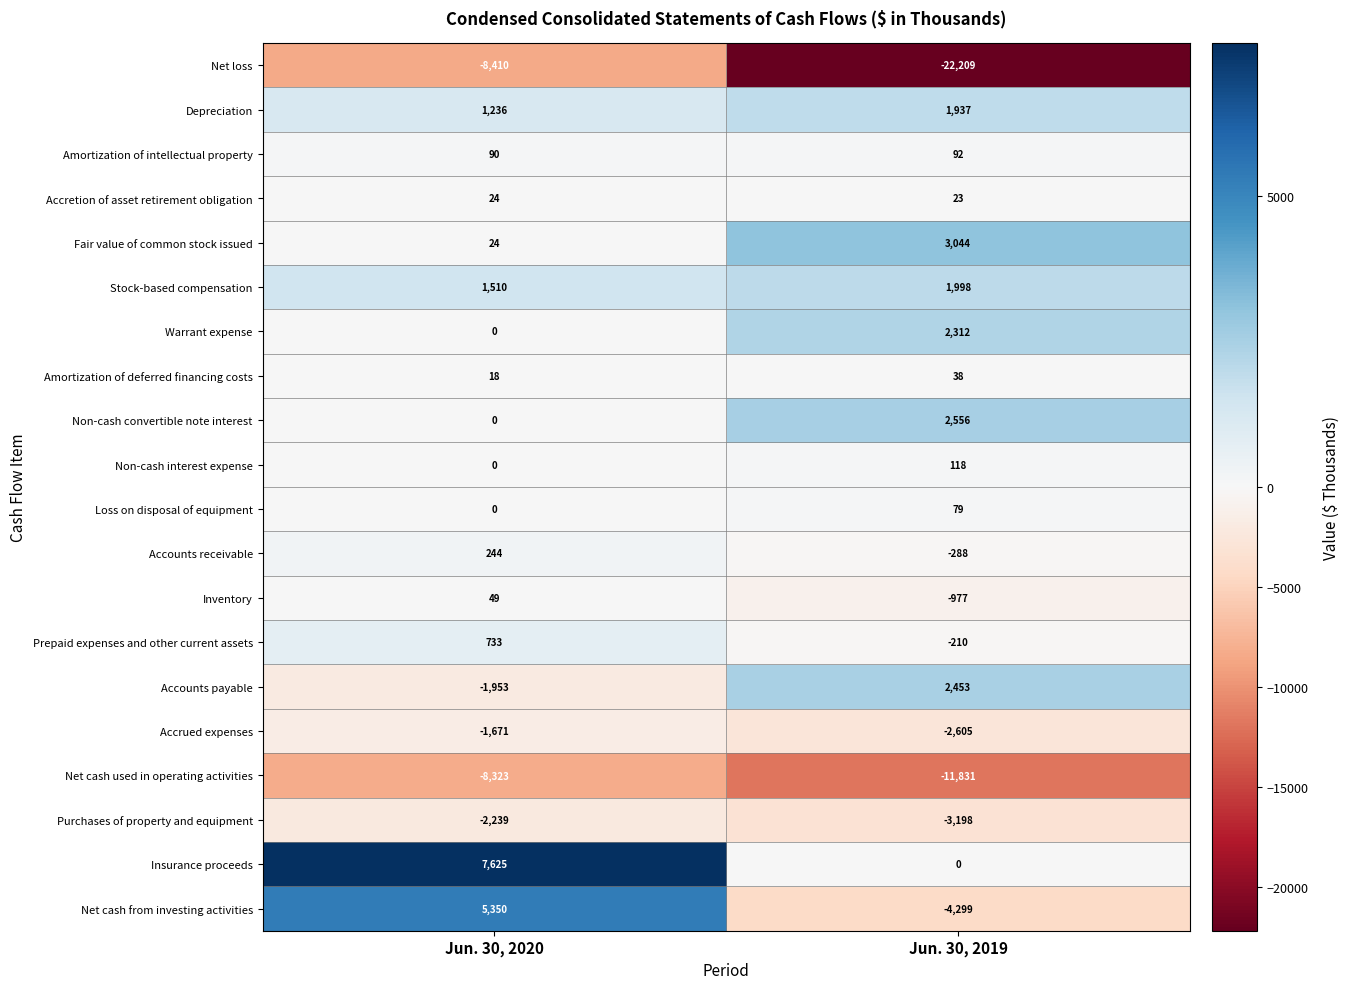

What is the lowest value of the Accrued expenses series?

-2605